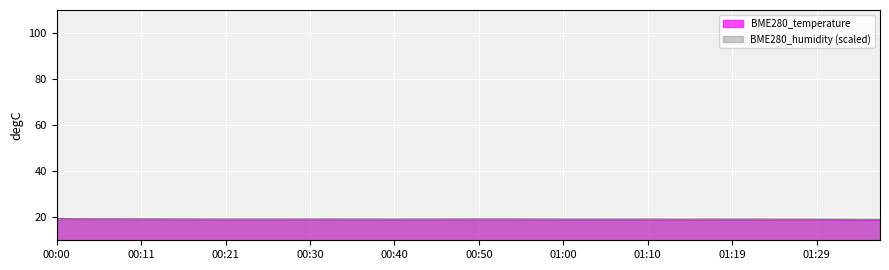

What is the approximate value at 00:33?

19.1